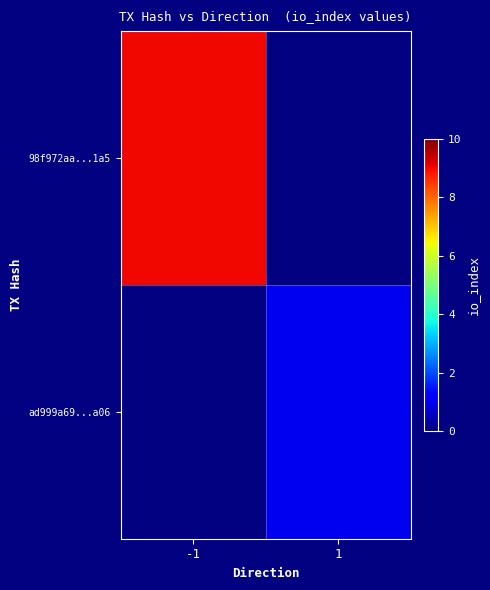

Rank the series by their maximum value, from highest to lowest.

98f972aa...1a5, ad999a69...a06